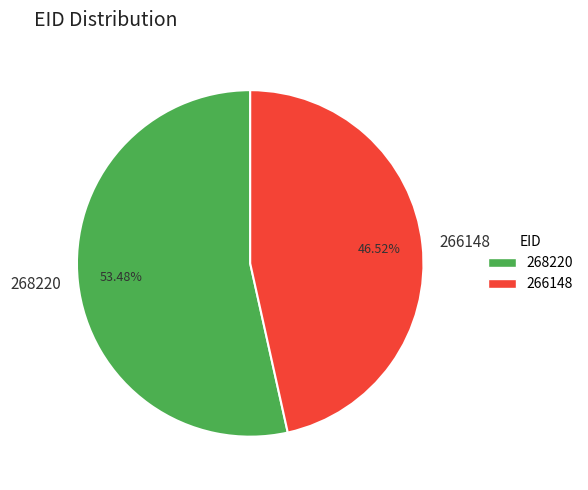

Which category accounts for the majority?

268220